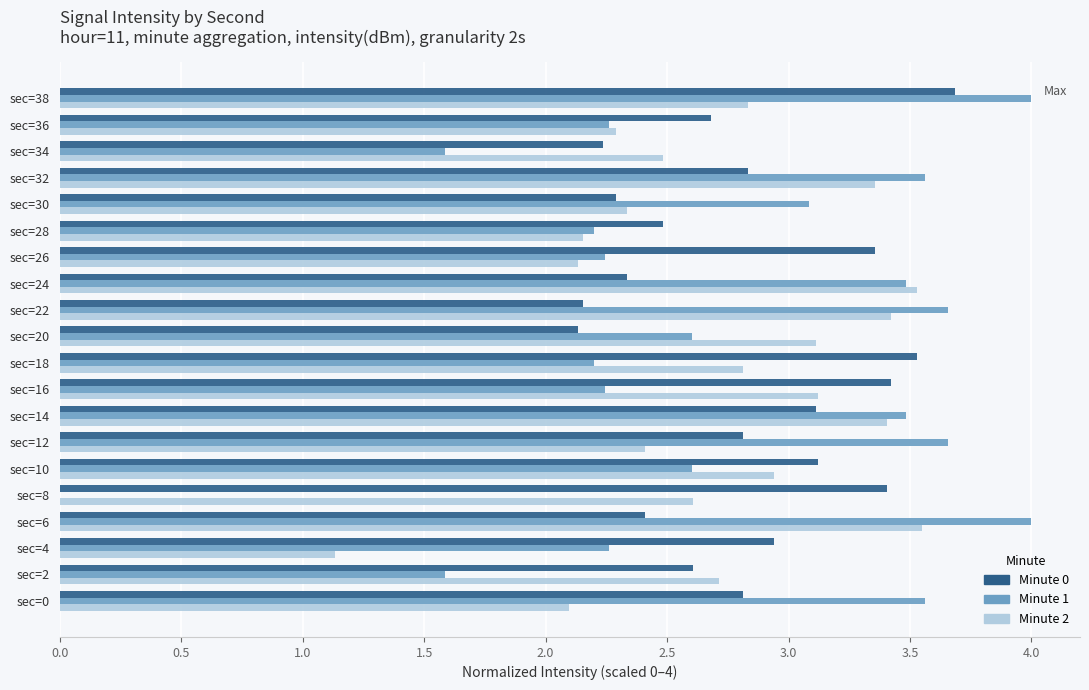

What is the maximum value shown in the chart?

4.0